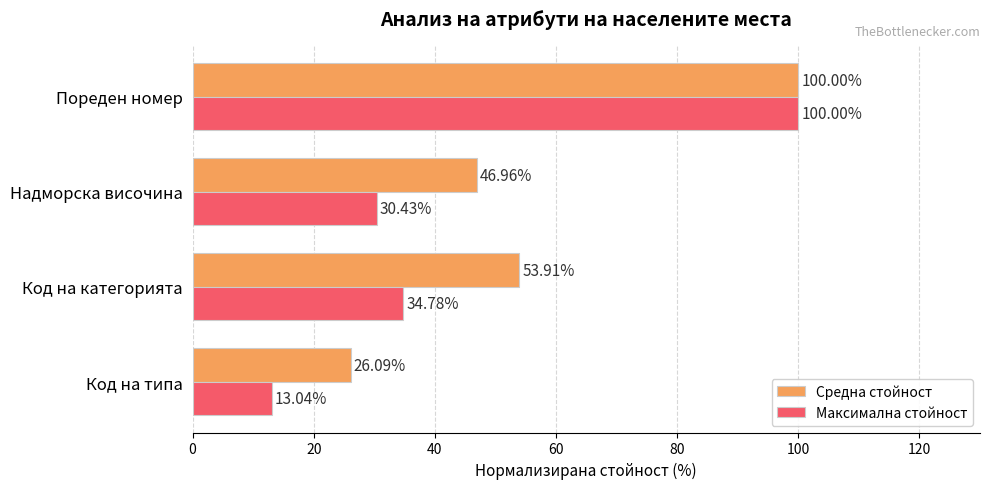

What is the difference between the maximum and minimum values in the Средна стойност series?

73.9